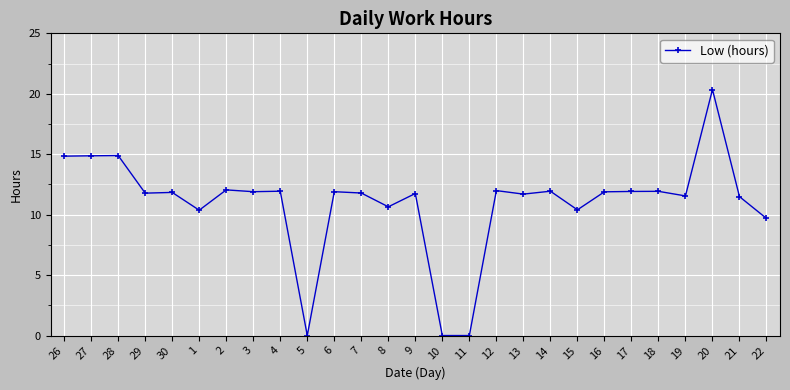

What is the label of the 24th point from the right?

29